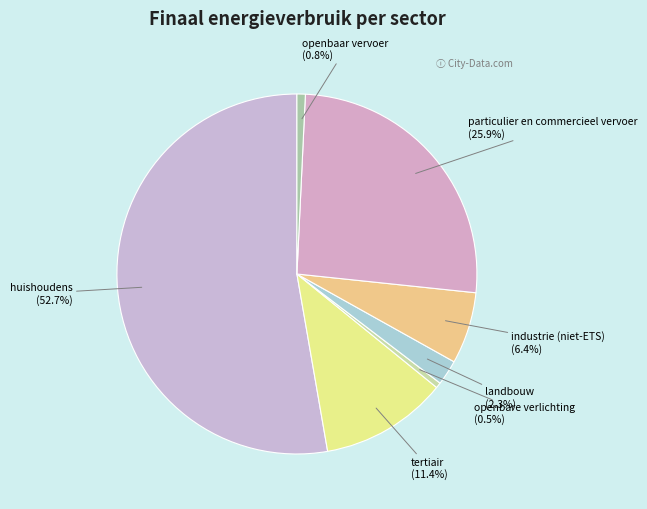

What percentage do openbaar vervoer and huishoudens together represent?

53.5%